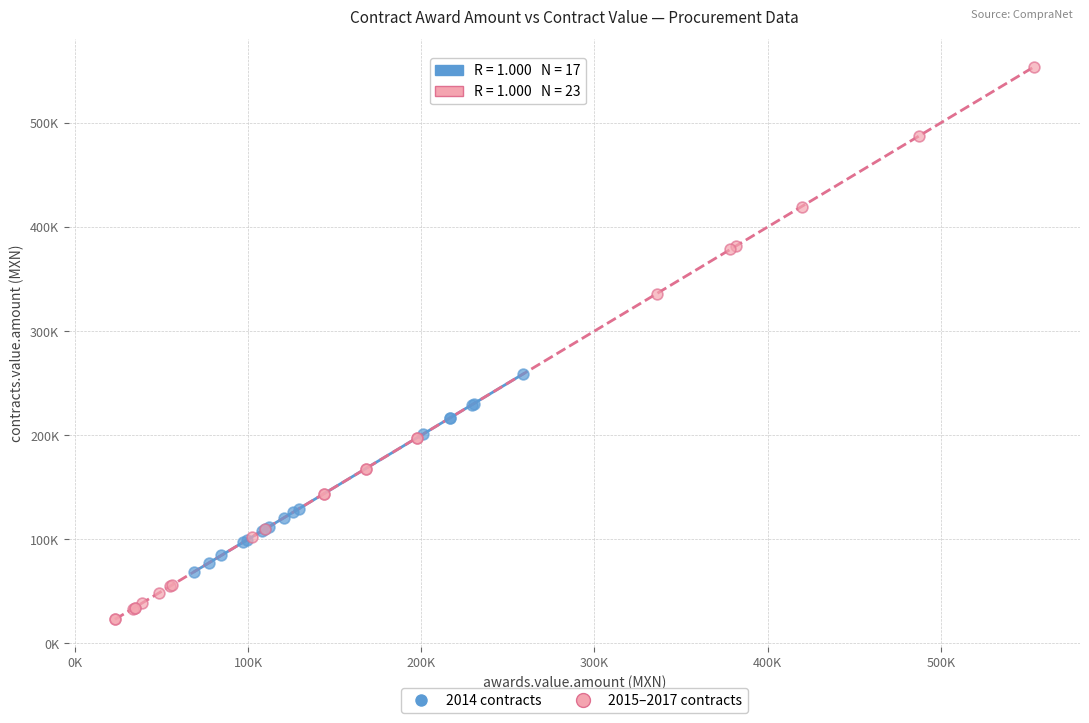

What are all the series names shown in the legend?

2014 contracts, 2015–2017 contracts